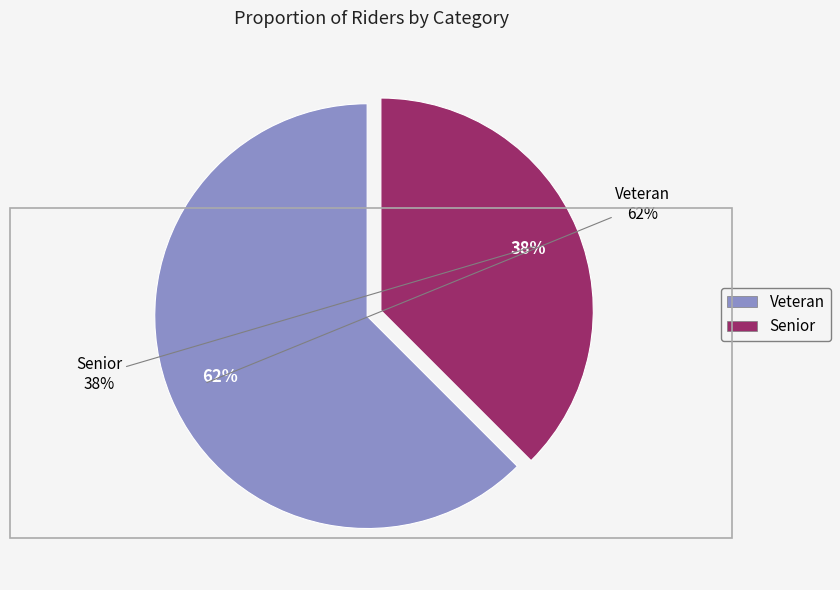

Rank the categories by value from lowest to highest.

Senior, Veteran